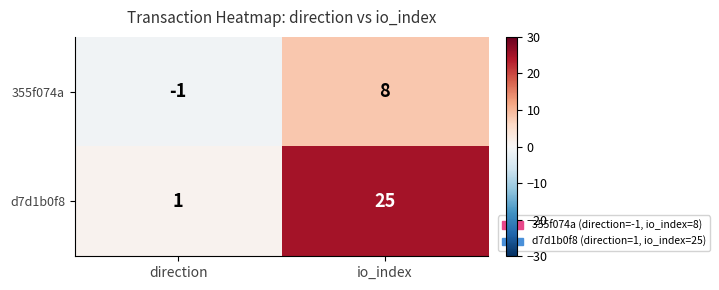

What is the maximum value shown in the chart?

25